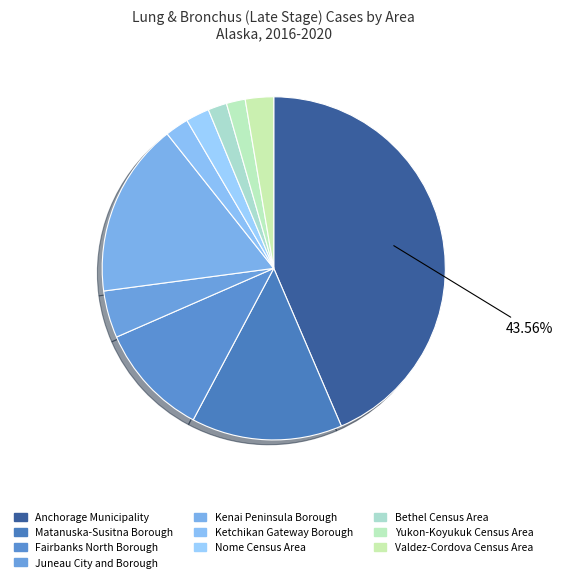

True or false: Juneau City and Borough accounts for 4% of the total.

True